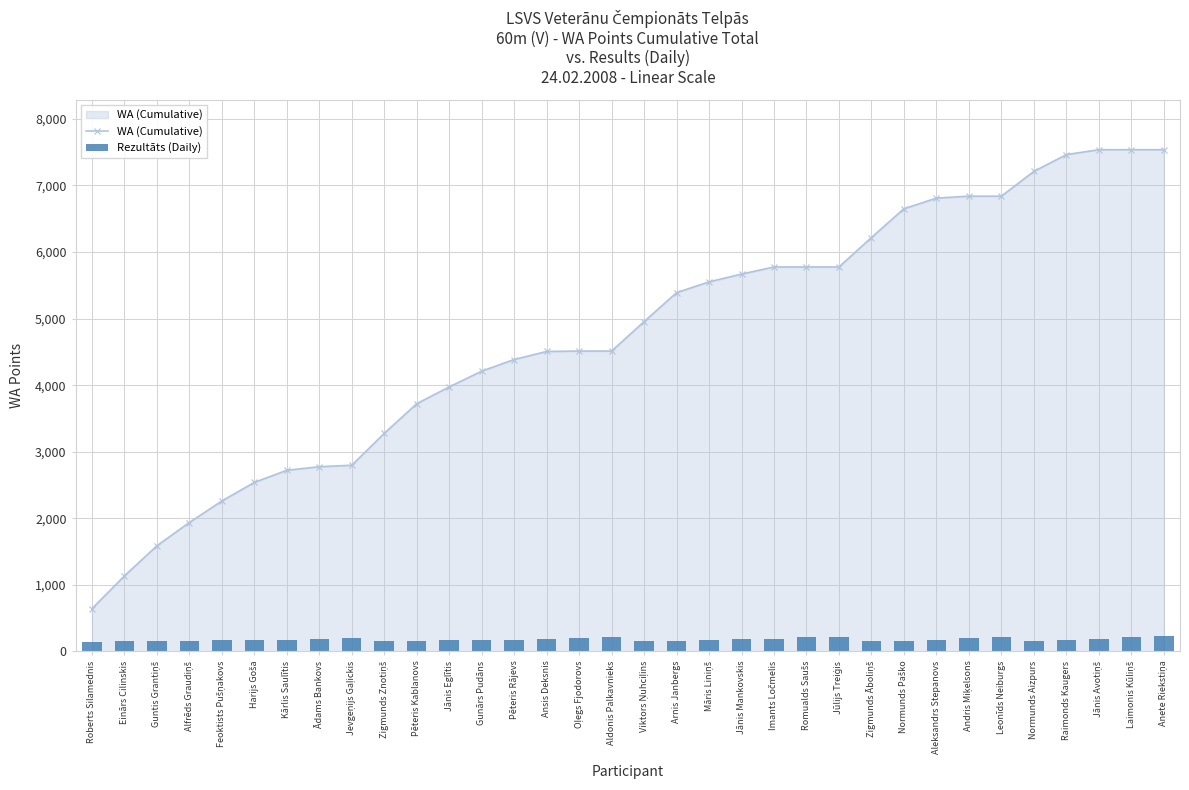

Reading left to right, what are all the values shown in this chart?

WA (Cumulative): 642	1134	1587	1937	2260	2539	2721	2775	2797	3275	3721	3973	4210	4385	4506	4512	4512	4954	5389	5551	5668	5775	5775	5775	6217	6649	6809	6838	6838	7210	7462	7536	7536	7536
Rezultāts (Daily): 148	156	158	164	166	168	176	192	198	156	158	170	172	178	182	204	214	158	158	178	184	184	214	224	158	160	178	196	218	162	170	188	224	230